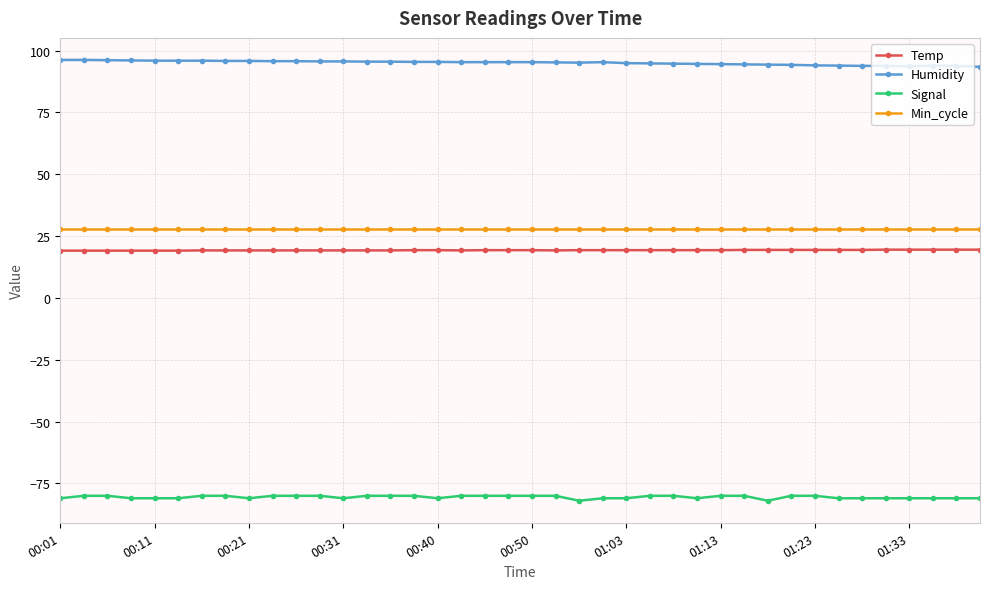

List the series in order of their peak value, lowest first.

Signal, Temp, Min_cycle, Humidity